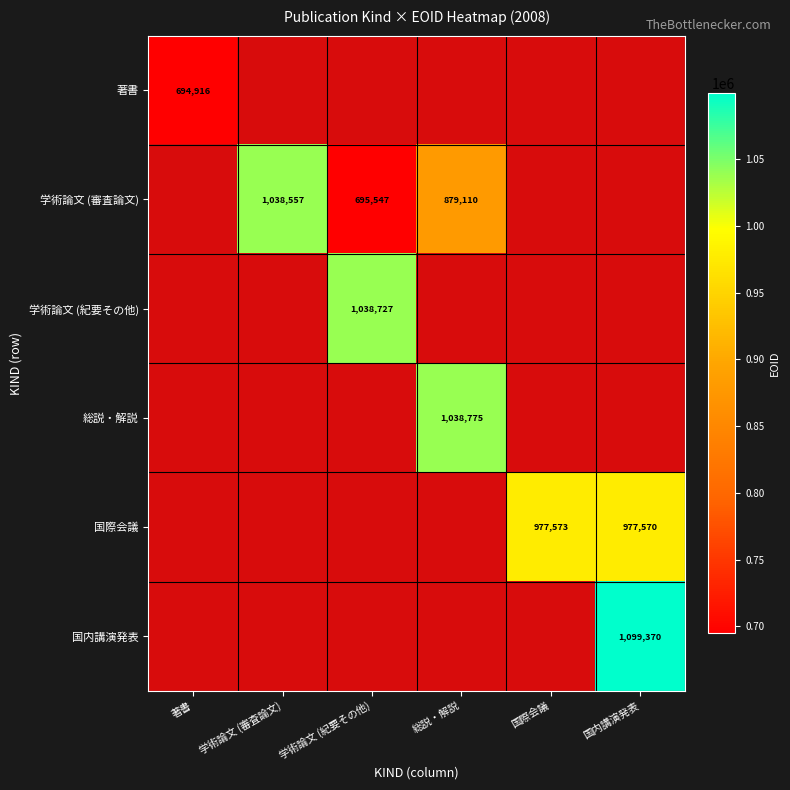

What is the smallest value displayed?

694916.0